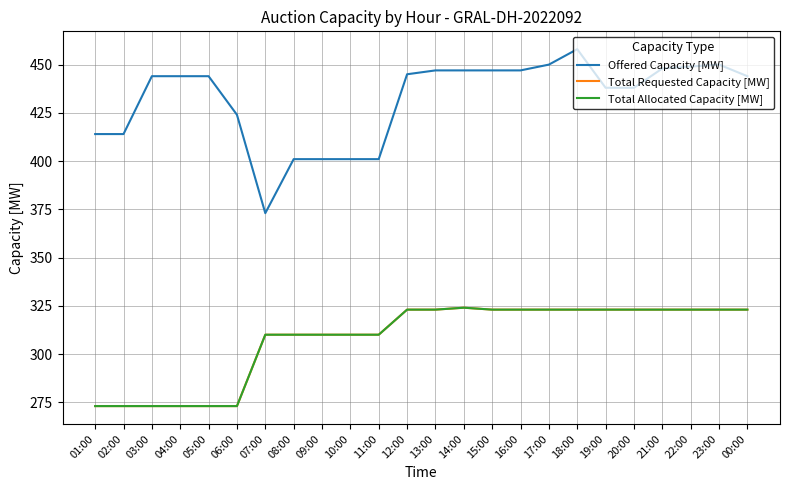

What is the total value across all series at 03:00?

990